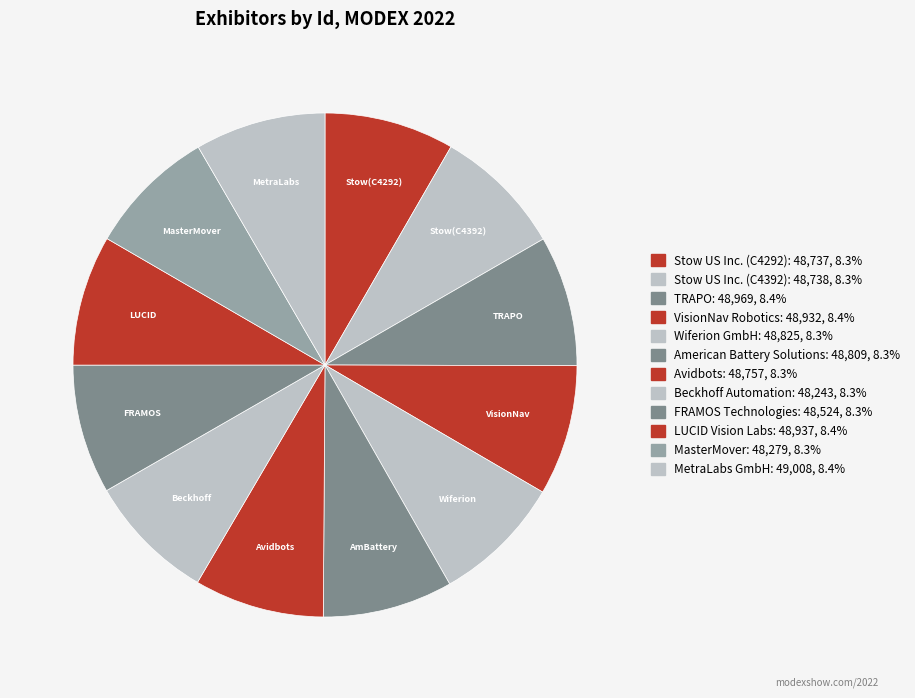

The Beckhoff Automation slice represents 8% of the pie. True or false?

True